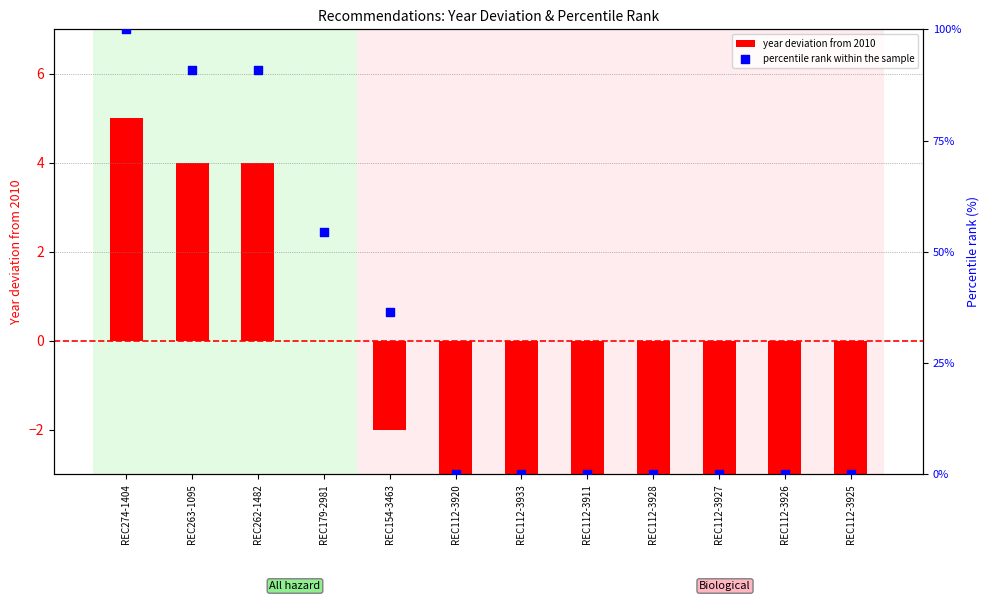

What are all the series names shown in the legend?

year deviation from 2010, percentile rank within the sample